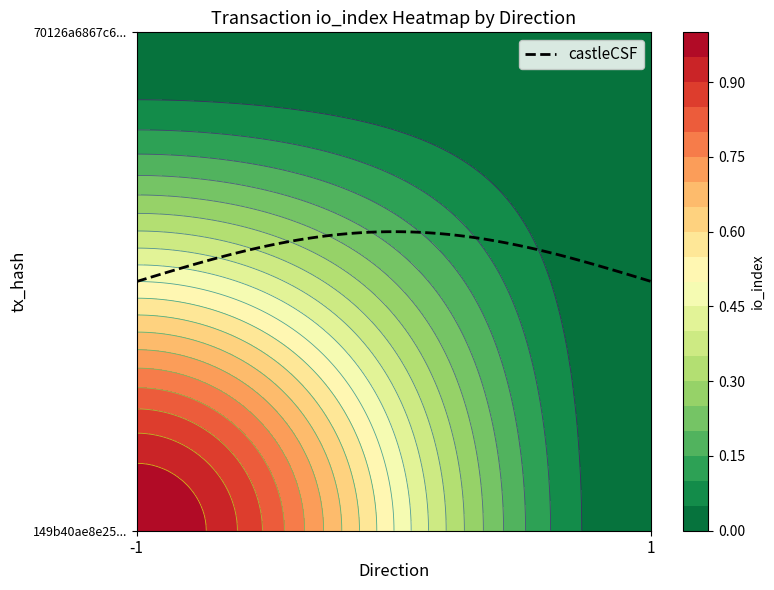

How many positive values does the 149b40ae8e25f16a270ca0992be41530dc6c76d series have?

1